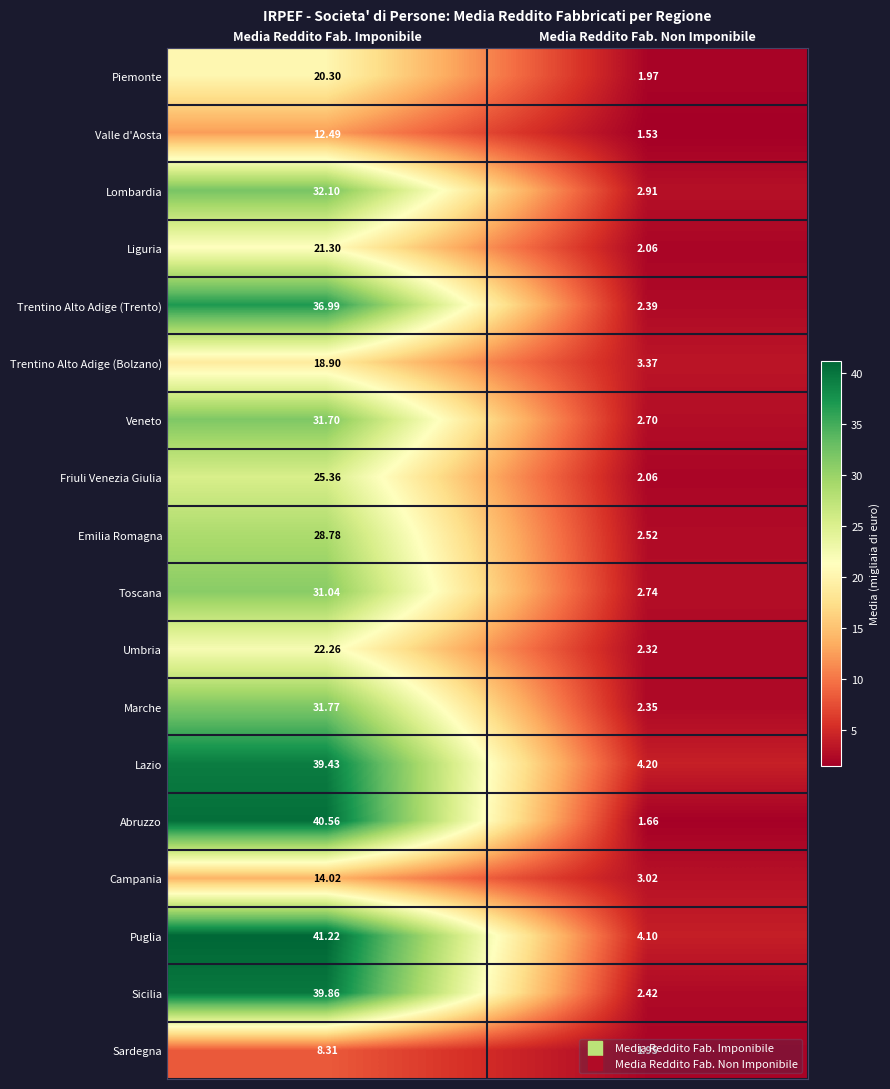

At which category does the chart reach its peak across all series?

Media Reddito Fab. Imponibile